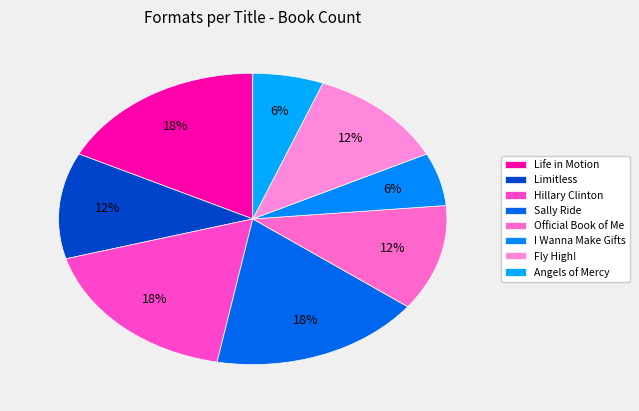

How many slices are in this pie chart?

8